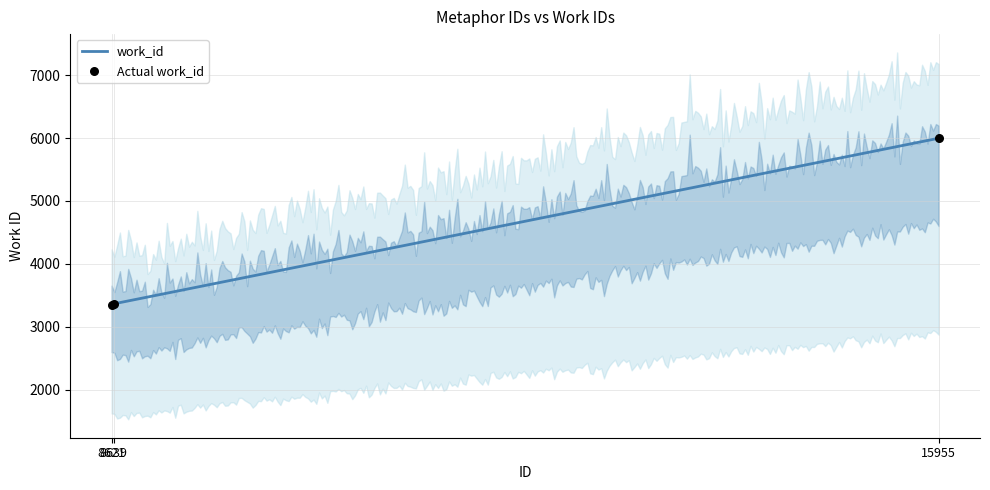

Approximately how many times larger is the value at 8621 compared to 15955?

0.6